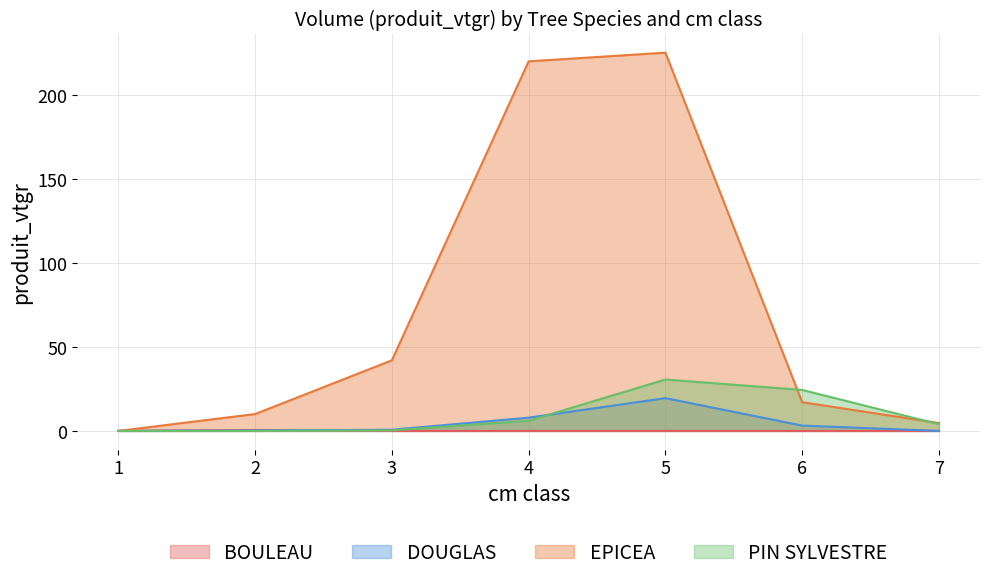

Reading left to right, transcribe all the data shown in this chart.

BOULEAU: 1=0.1	2=0.6	3=0.0	4=0.0	5=0.0	6=0.0	7=0.0
DOUGLAS: 1=0.0	2=0.2	3=0.7	4=7.9	5=19.5	6=3.2	7=0.0
EPICEA: 1=0.0	2=10.0	3=42.0	4=220.1	5=225.3	6=17.1	7=4.7
PIN SYLVESTRE: 1=0.0	2=0.0	3=0.3	4=6.1	5=30.6	6=24.4	7=4.0